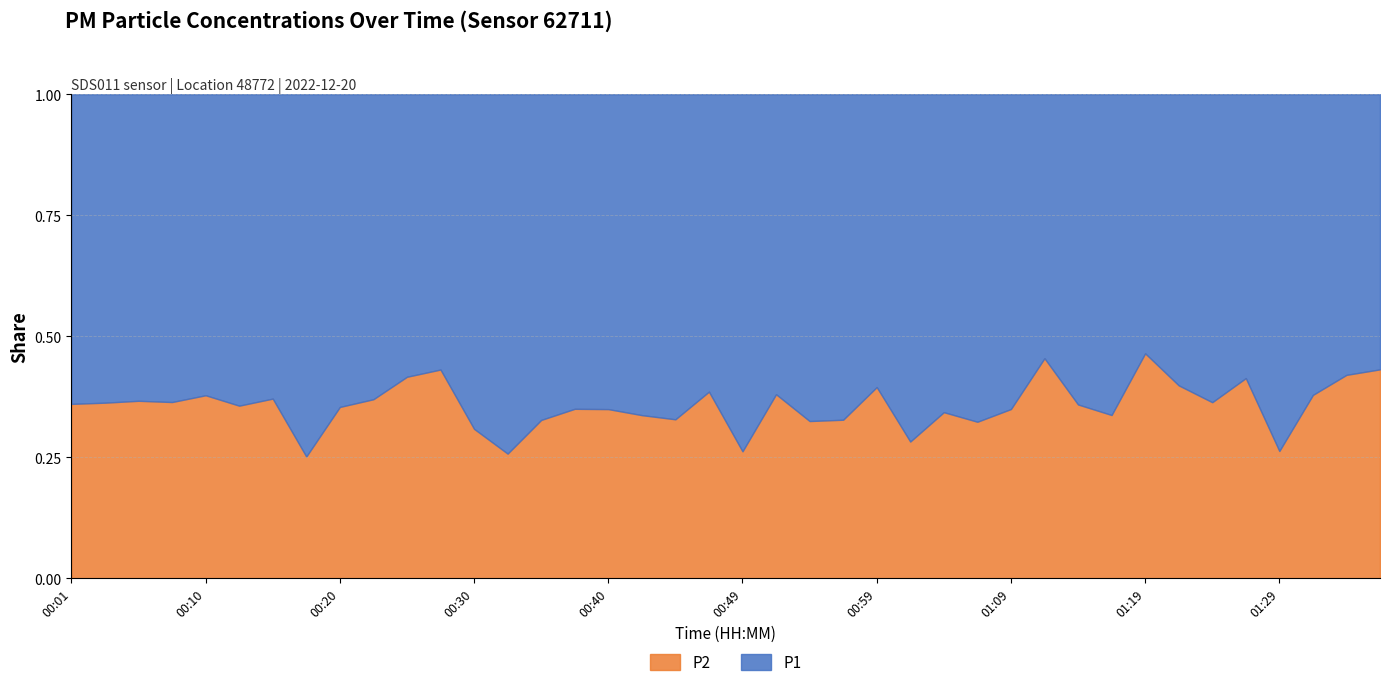

Rank the series by their maximum value, from highest to lowest.

P1, P2